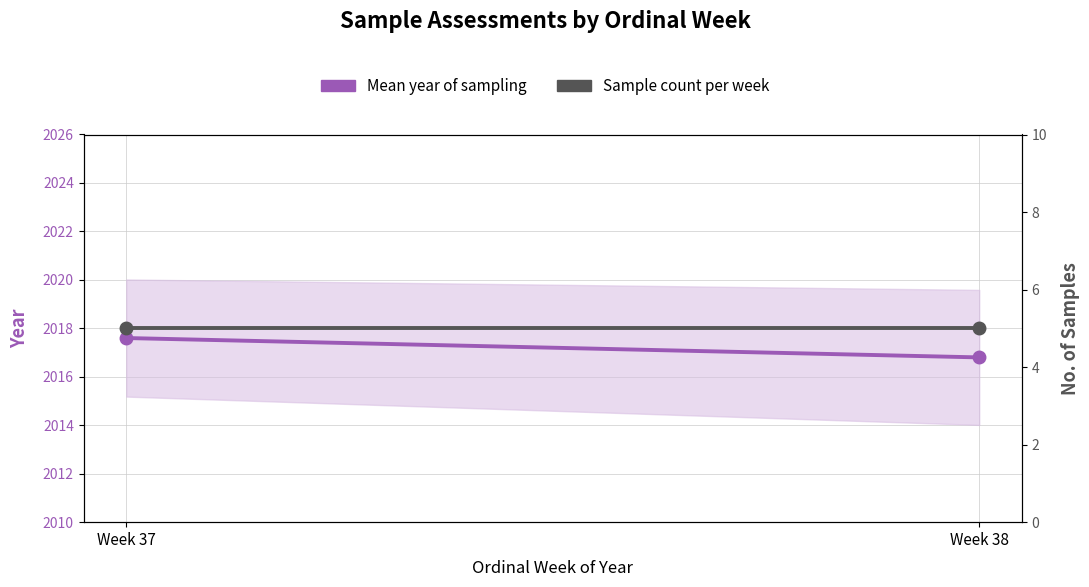

Count the number of categories in the chart.

2